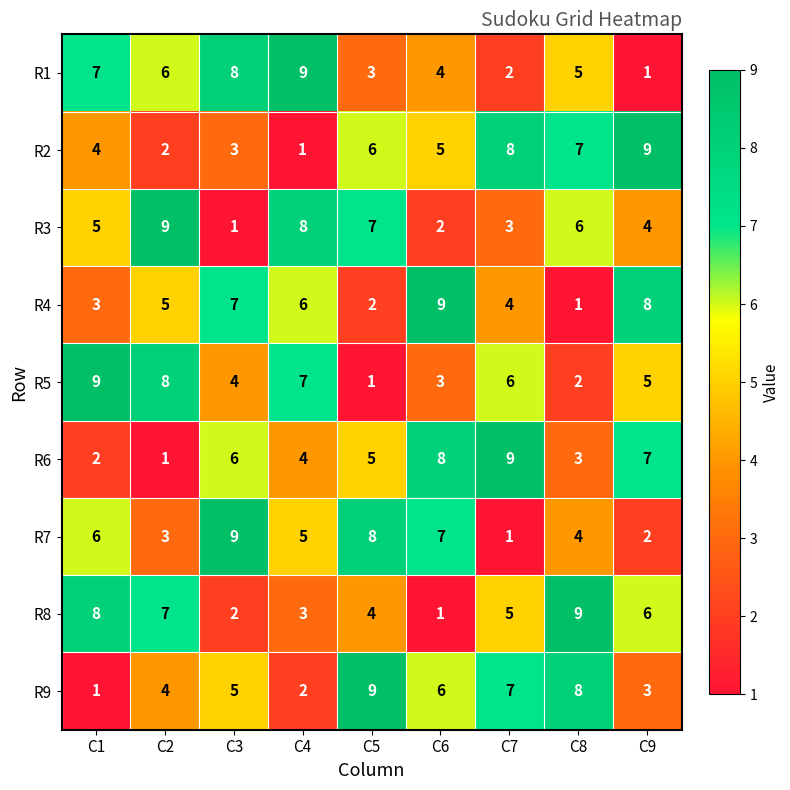

At C2, list the series in order from largest to smallest.

R3, R5, R8, R1, R4, R9, R7, R2, R6